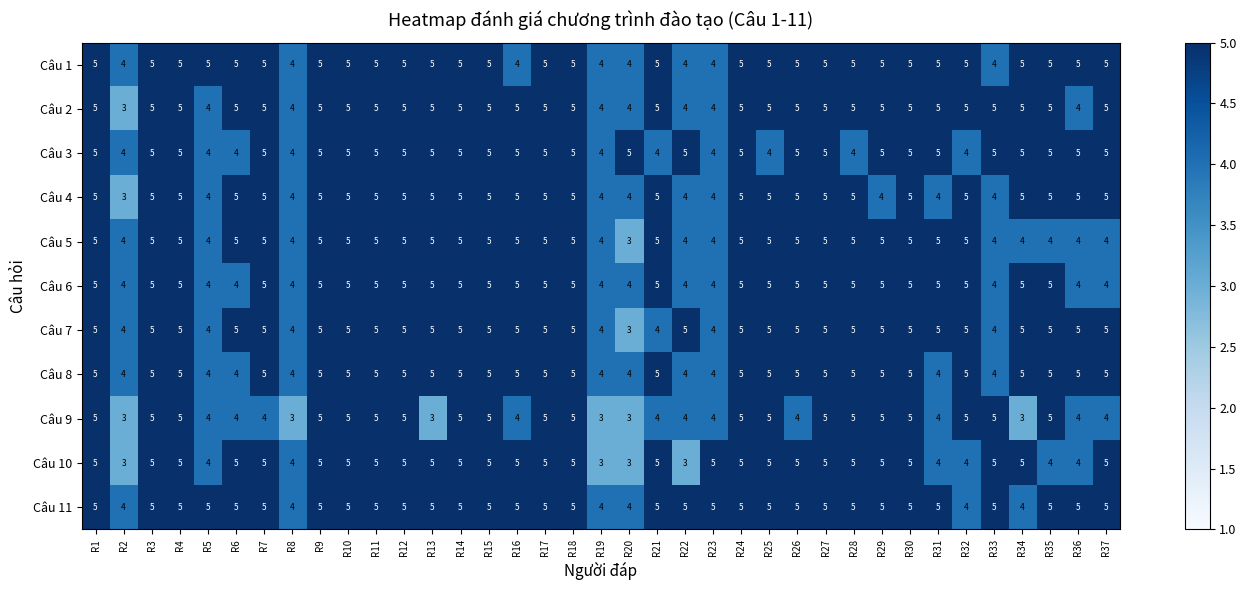

What is the sum of the Câu 11 values at R12 and R29?

10